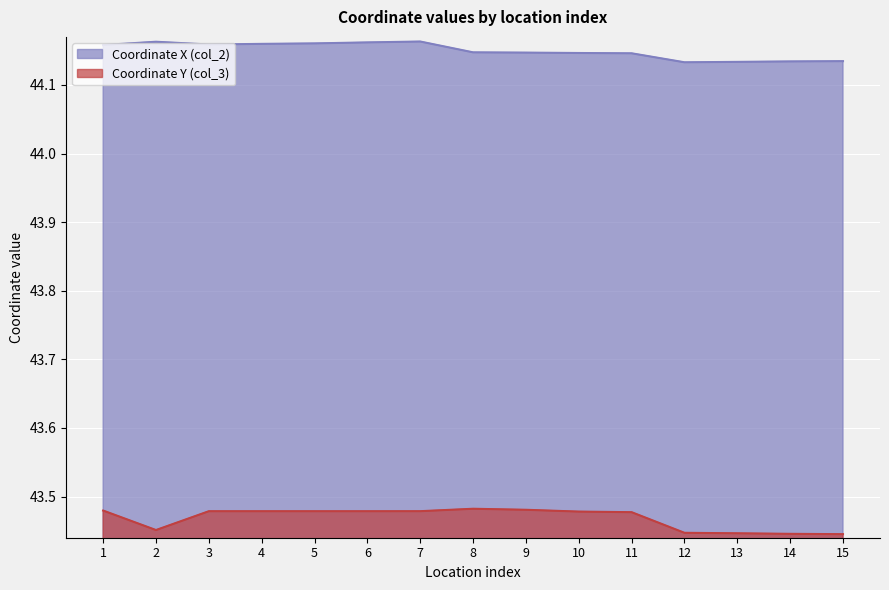

Read the col_2 value at 15.

44.1